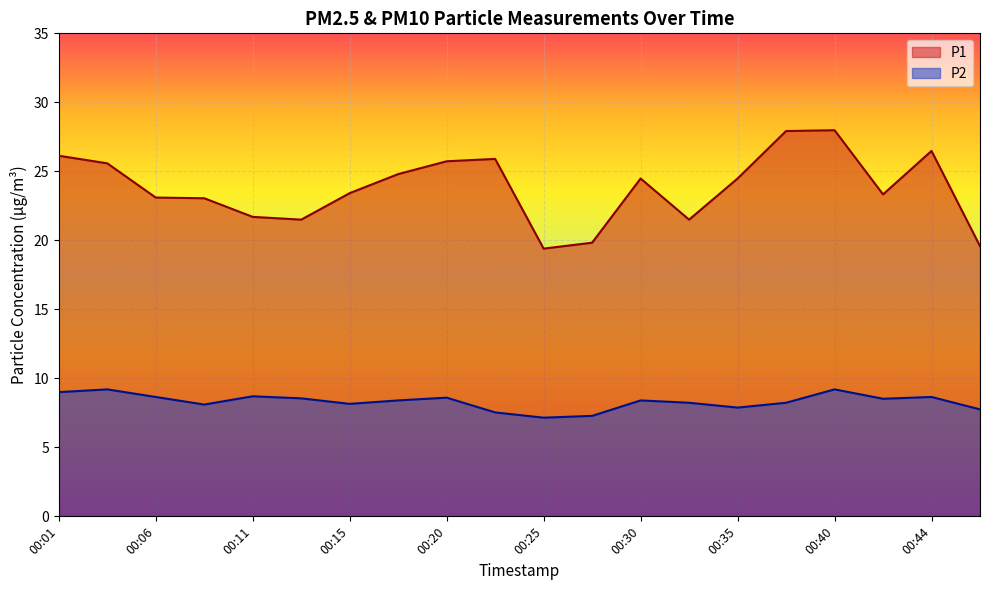

What is the value of the P1 point at the 6th from the left?

21.5